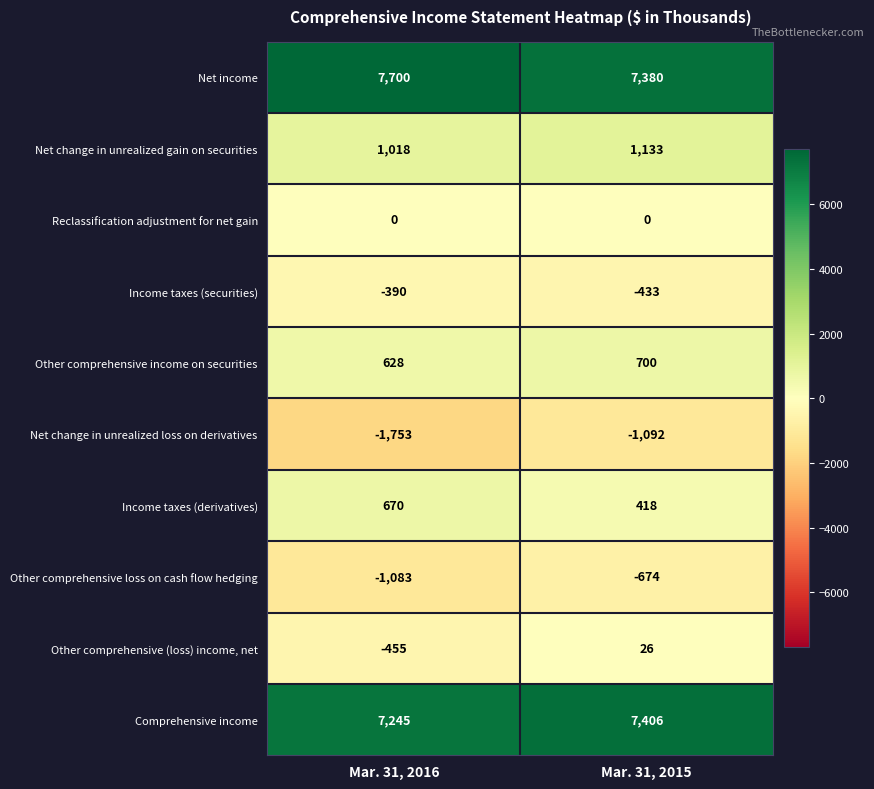

At which category is the sum across all series the highest?

Mar. 31, 2015